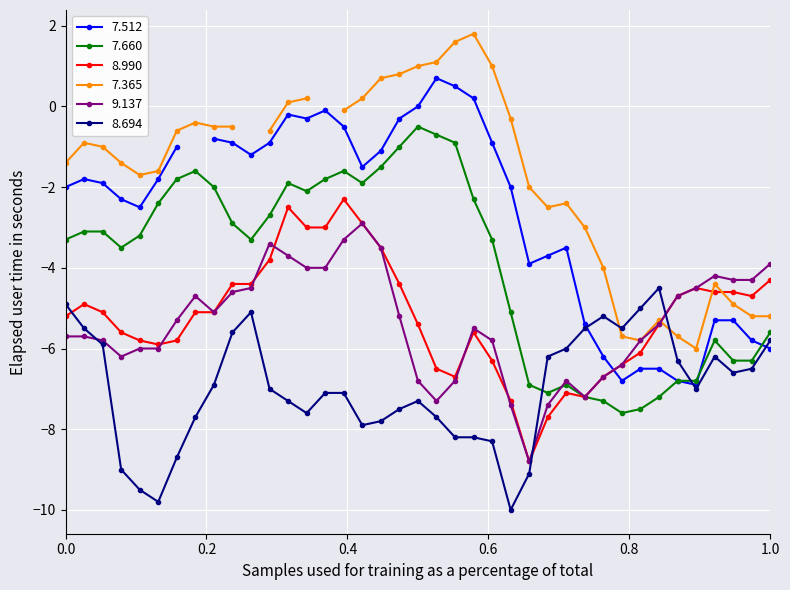

What is the difference between the maximum and minimum values in the 8.990 series?

6.5